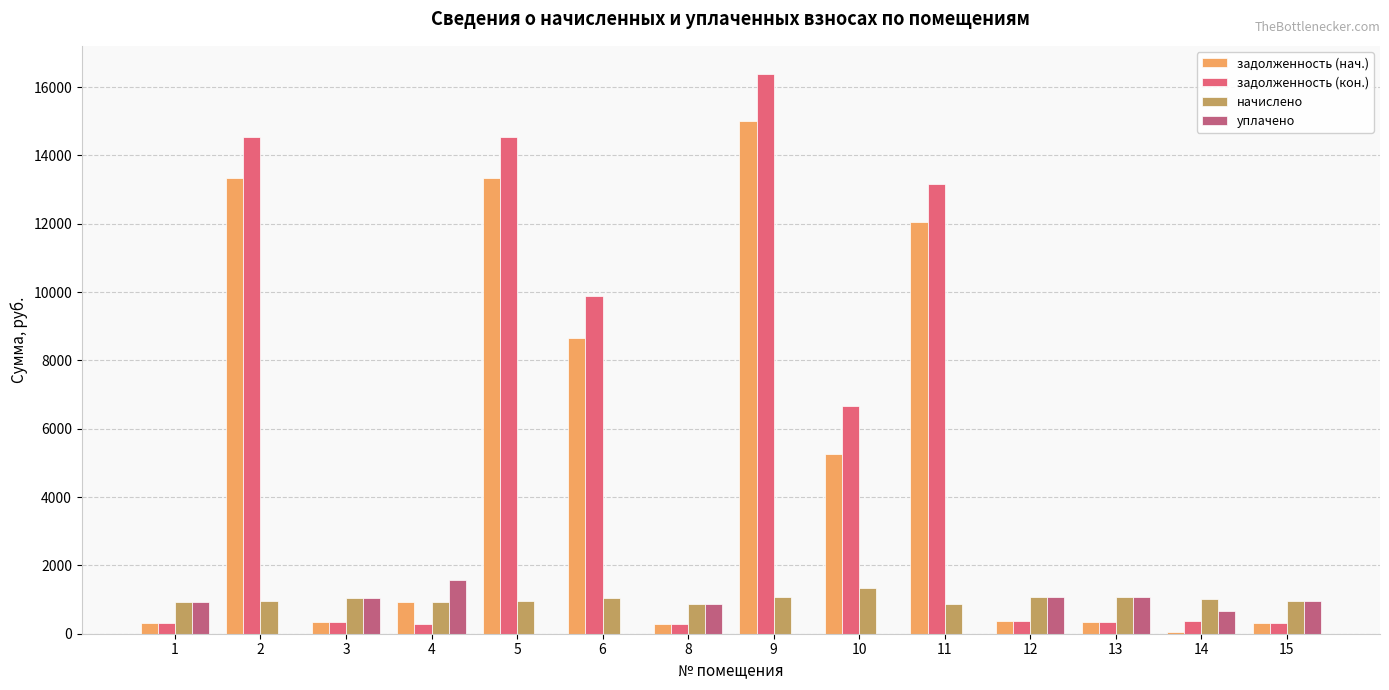

What is the greatest value displayed?

16388.8